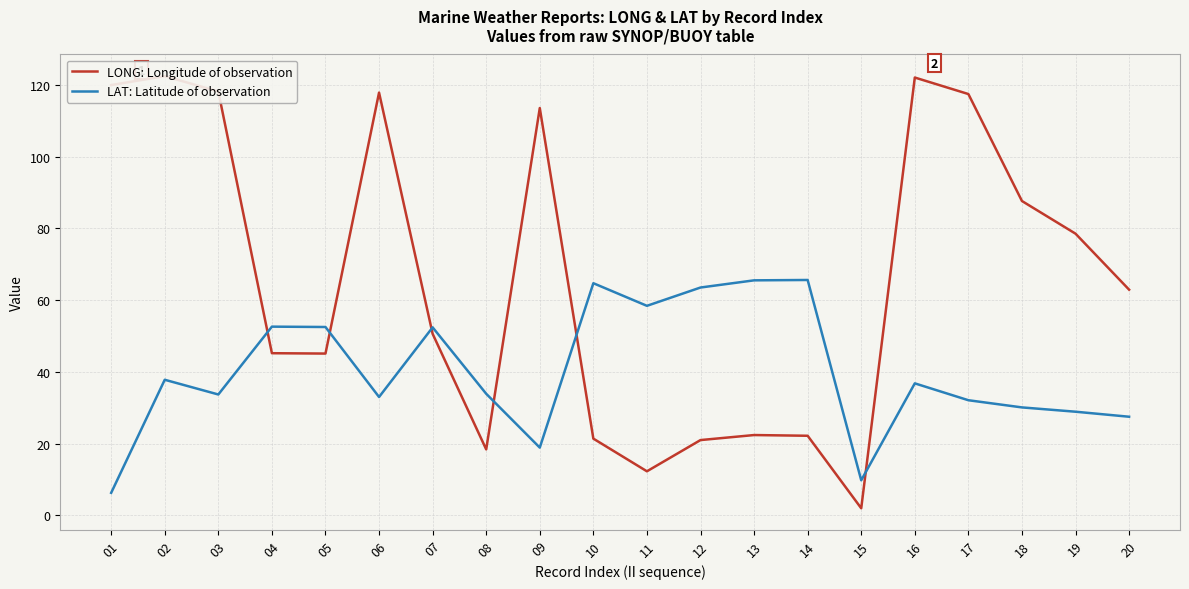

True or false: LONG: Longitude of observation has a value of 22.4 at 13.

True